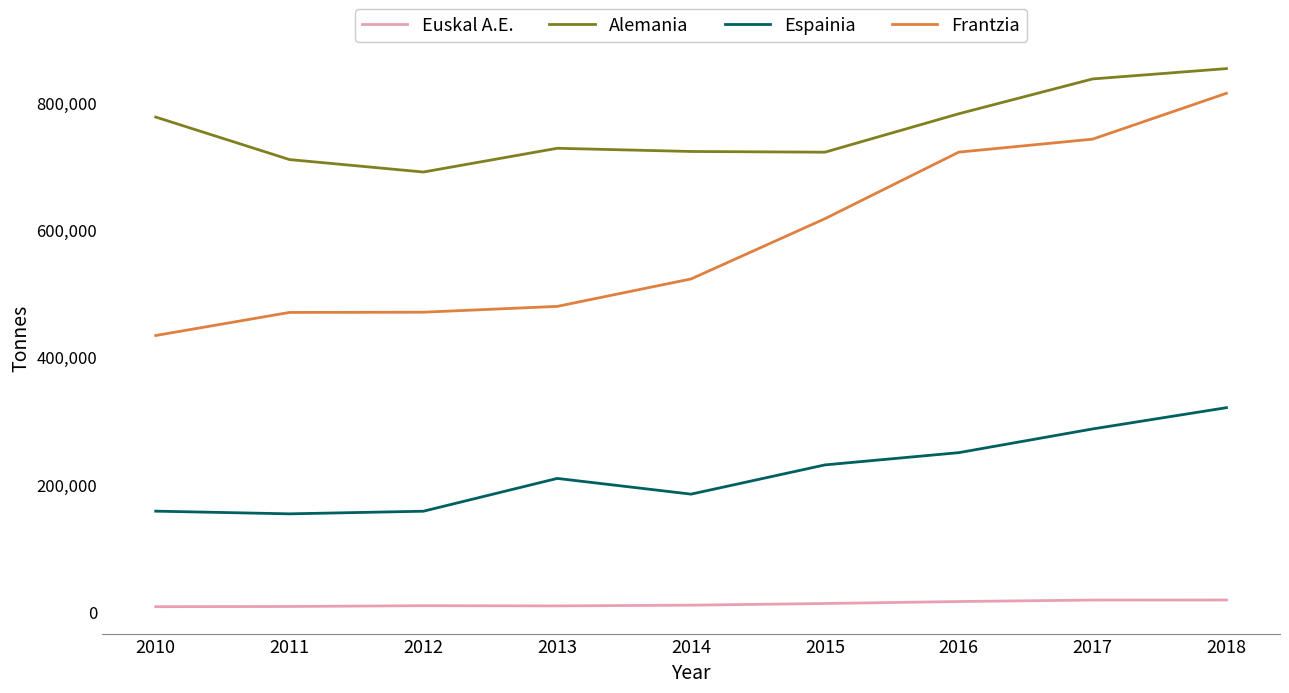

List the series in order of their overall mean, highest first.

Alemania, Frantzia, Espainia, Euskal A.E.